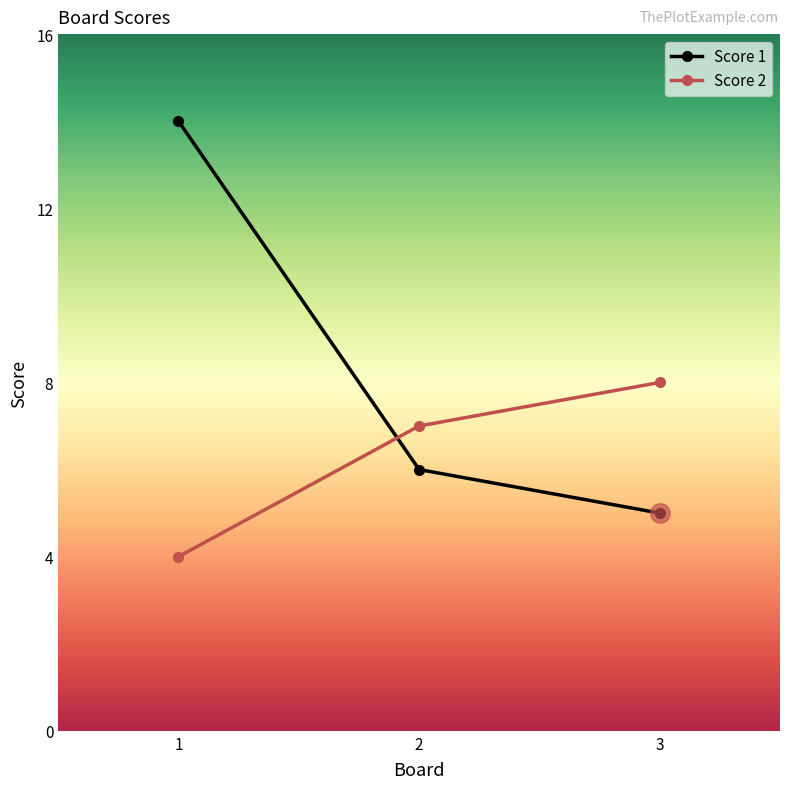

Reading left to right, list all the values displayed in this chart.

Score 1: 14	6	5
Score 2: 4	7	8